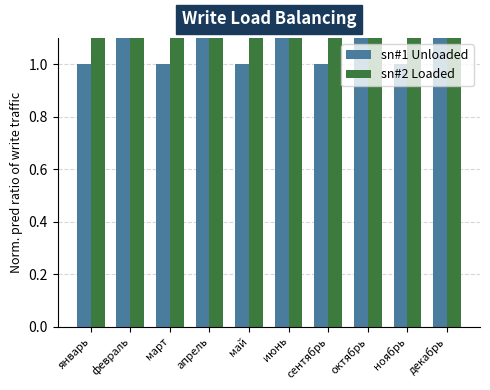

What is the average value of the sn#1 Unloaded series?

4